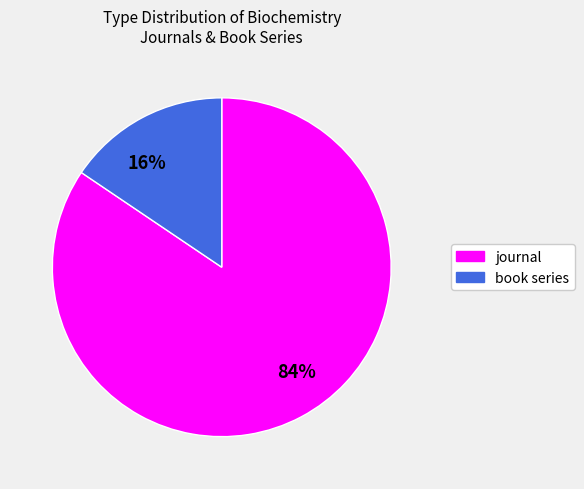

The book series slice represents 2% of the pie. True or false?

False